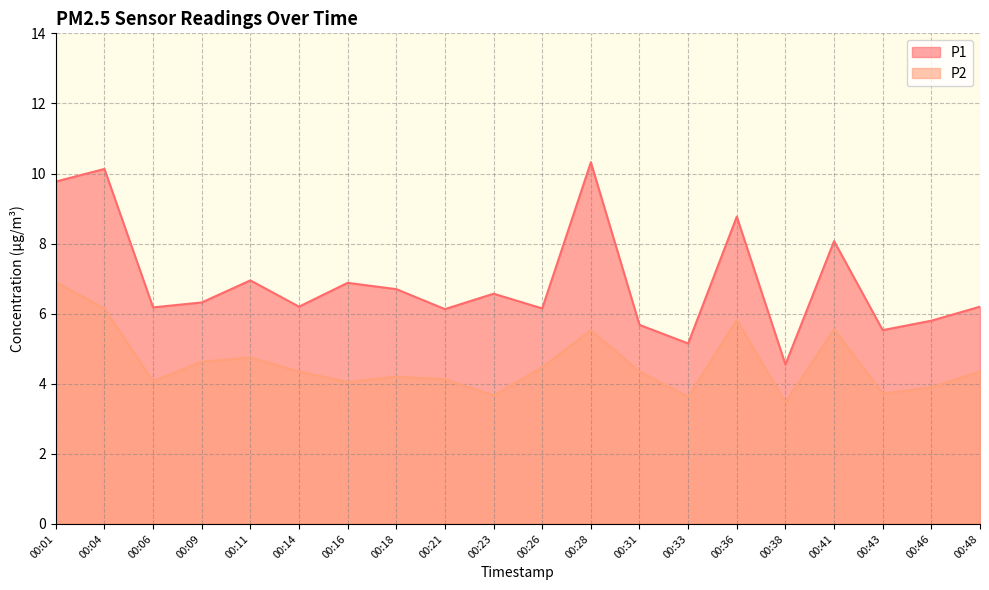

Which series has the widest spread of values?

P1